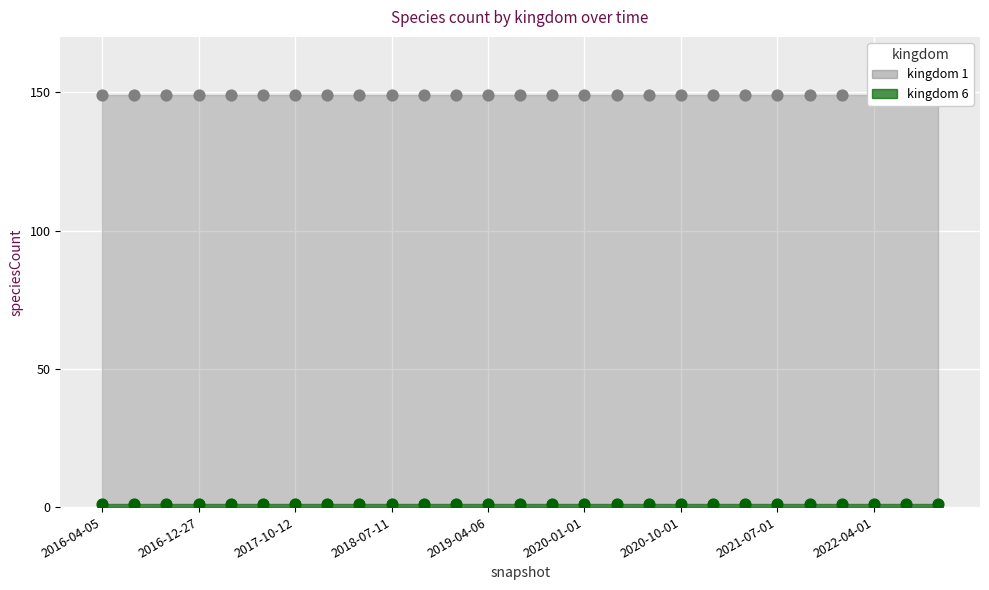

Which series has the widest spread of Y values?

kingdom_1